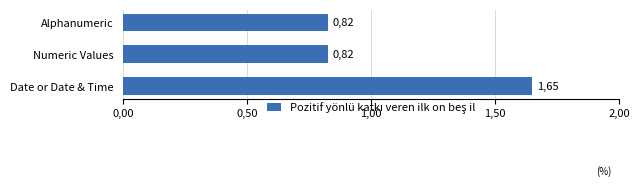

Count the values in the range 0 to 1.

2